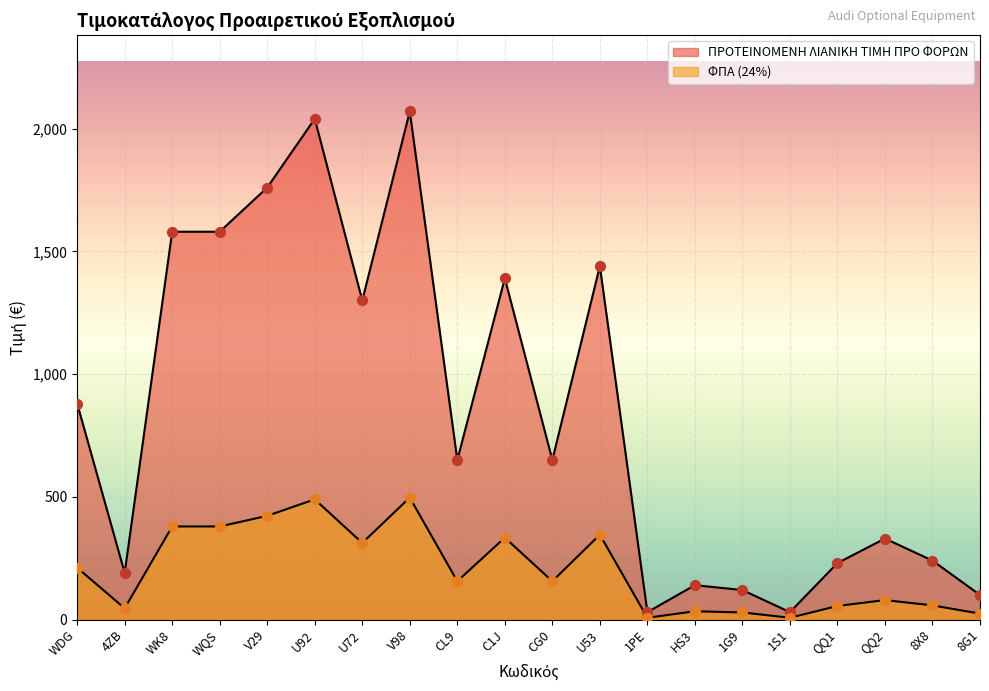

Is the value of ΠΡΟΤΕΙΝΟΜΕΝΗ ΛΙΑΝΙΚΗ ΤΙΜΗ ΠΡΟ ΦΟΡΩΝ at CG0 greater than the value of ΦΠΑ (24%) at QQ1?

Yes